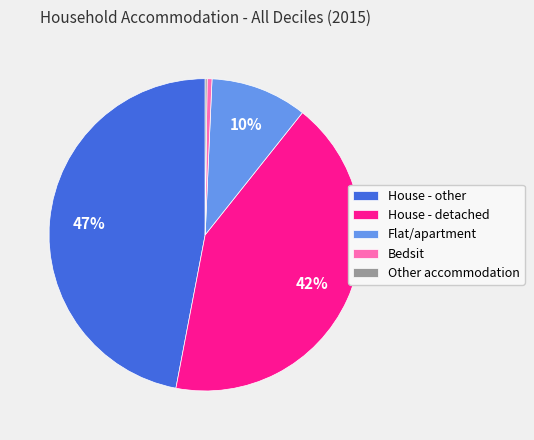

Is there a majority slice in this chart?

No